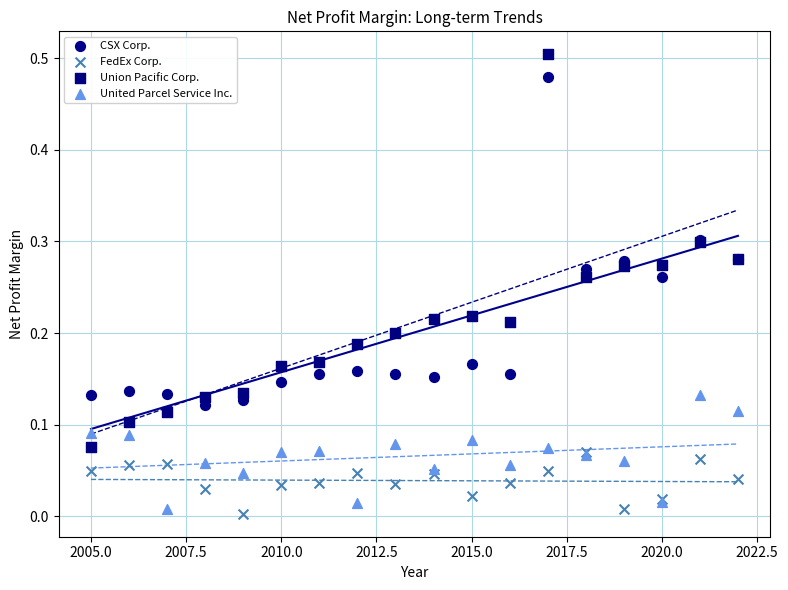

Which series reaches the minimum Y coordinate?

FedEx Corp.